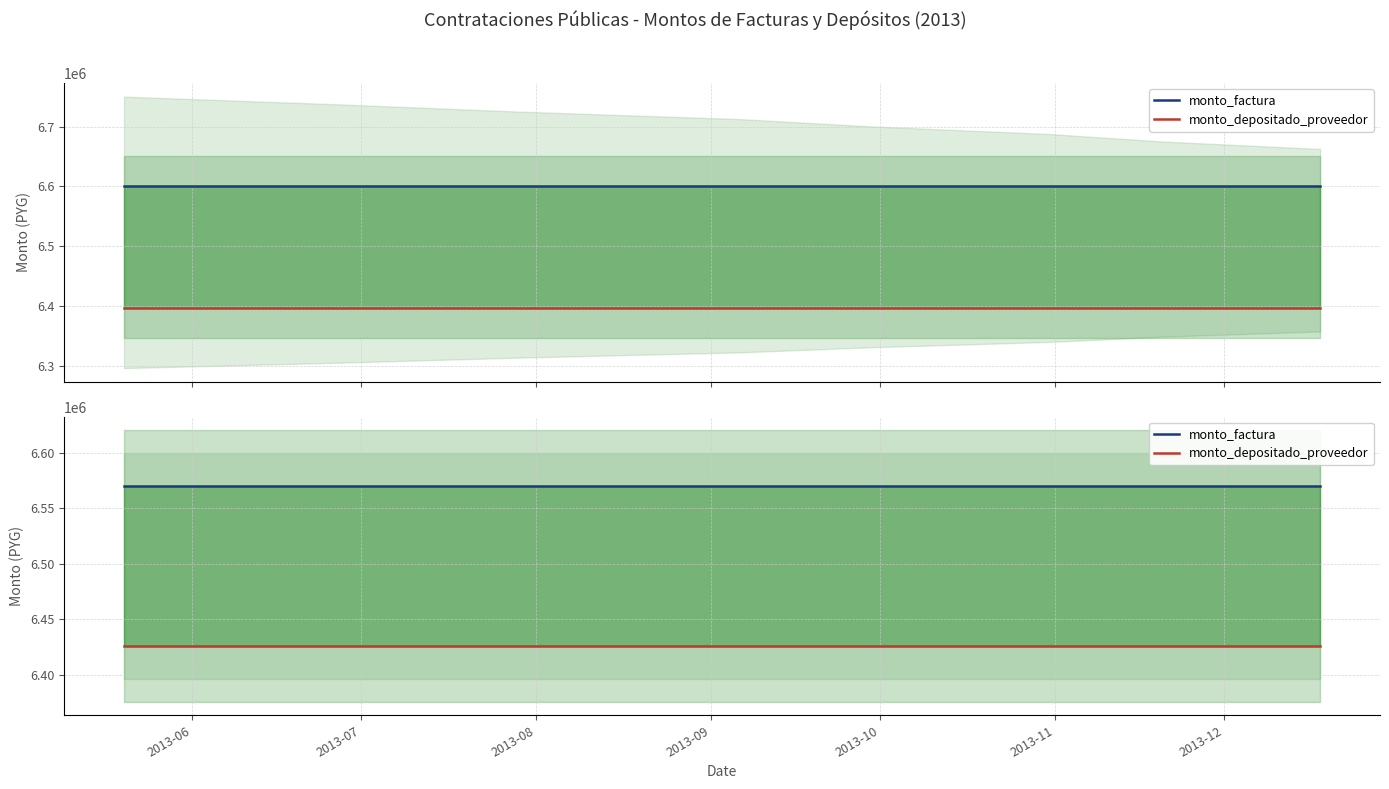

Does the chart have visible grid lines?

Yes